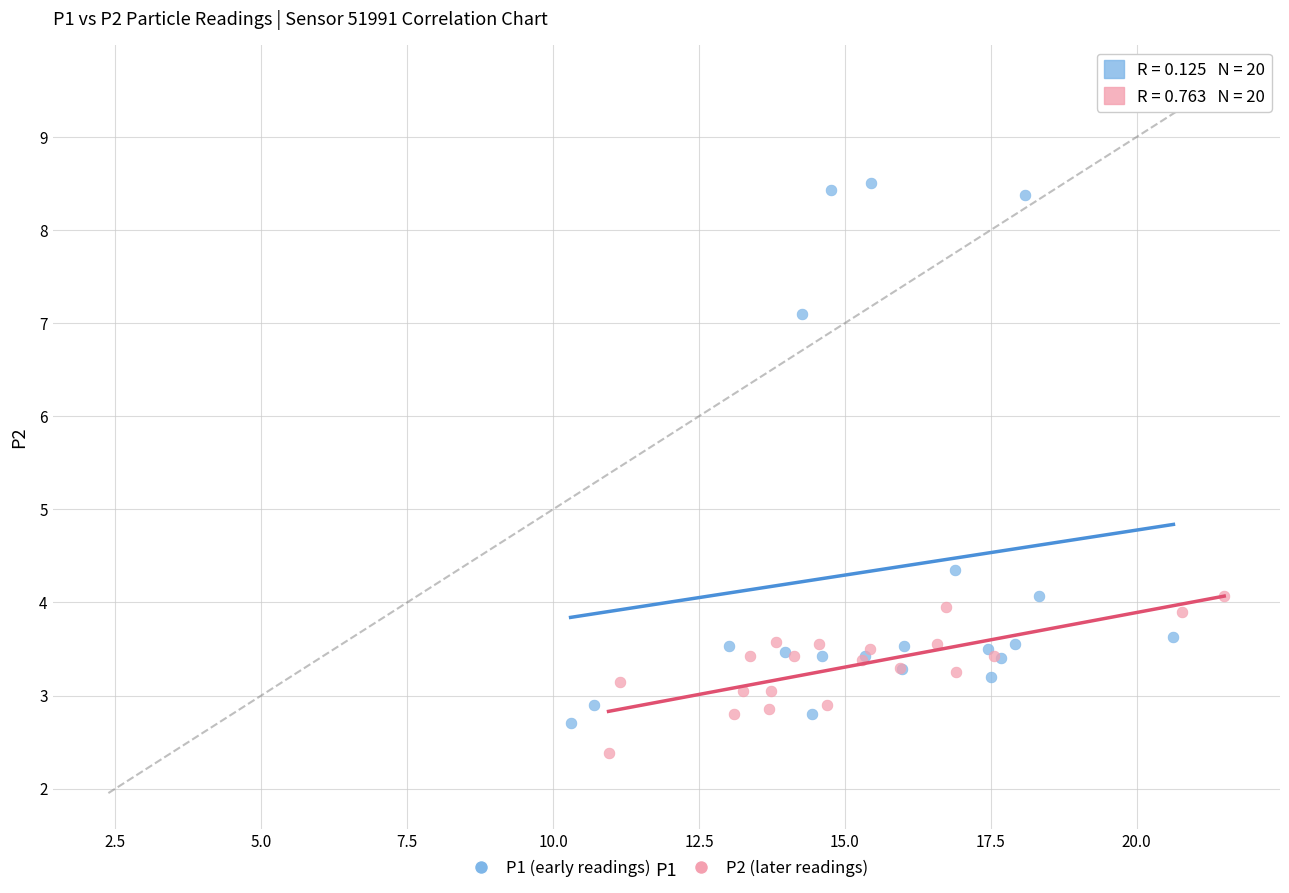

Which series reaches the maximum Y coordinate?

P1 (early readings)